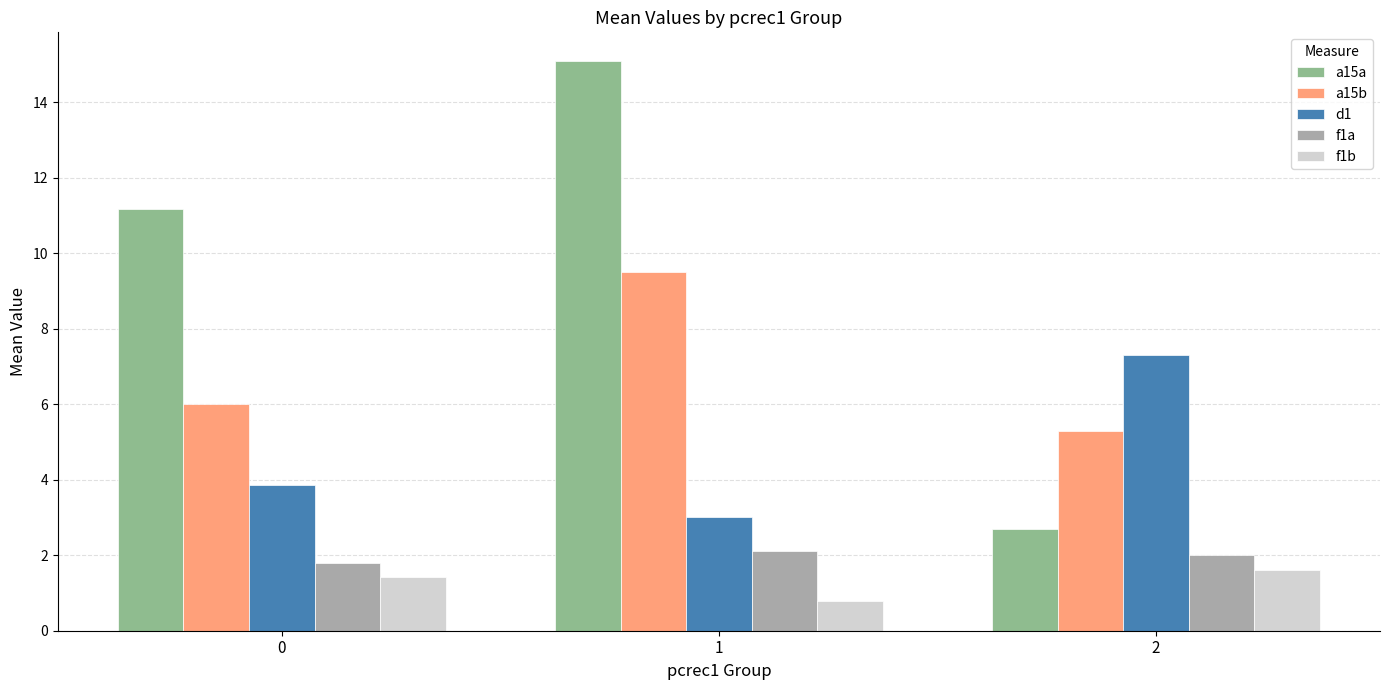

The a15a series shows 3.2 at 1. True or false?

False